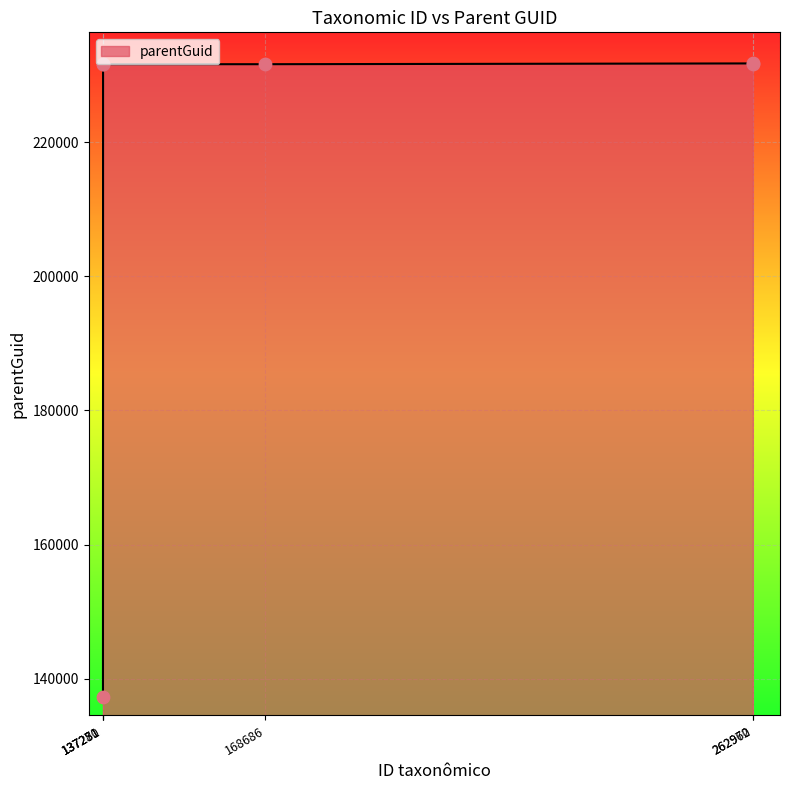

Which has a higher value, 262972 or 137251?

262972